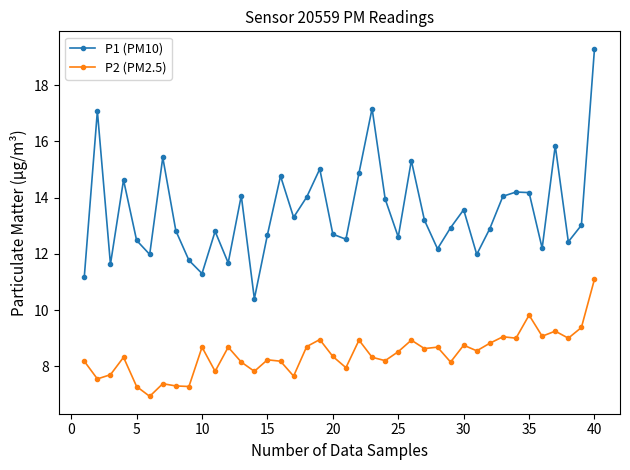

Which series has the largest range (max minus min)?

P1 (PM10)